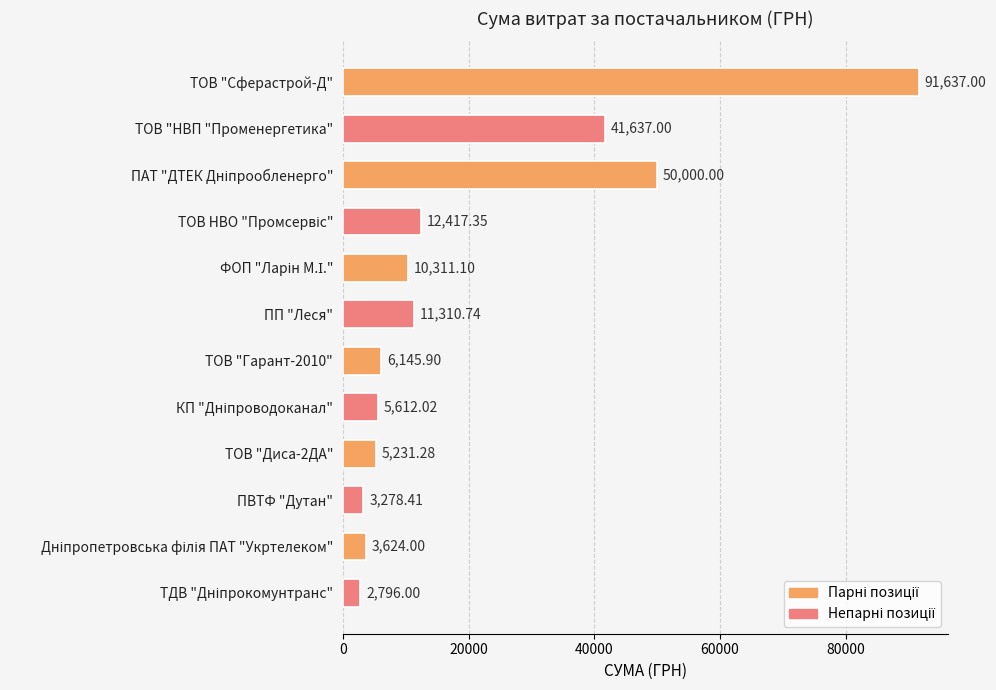

What is the label of the 3rd bar from the bottom?

ПВТФ "Дутан"